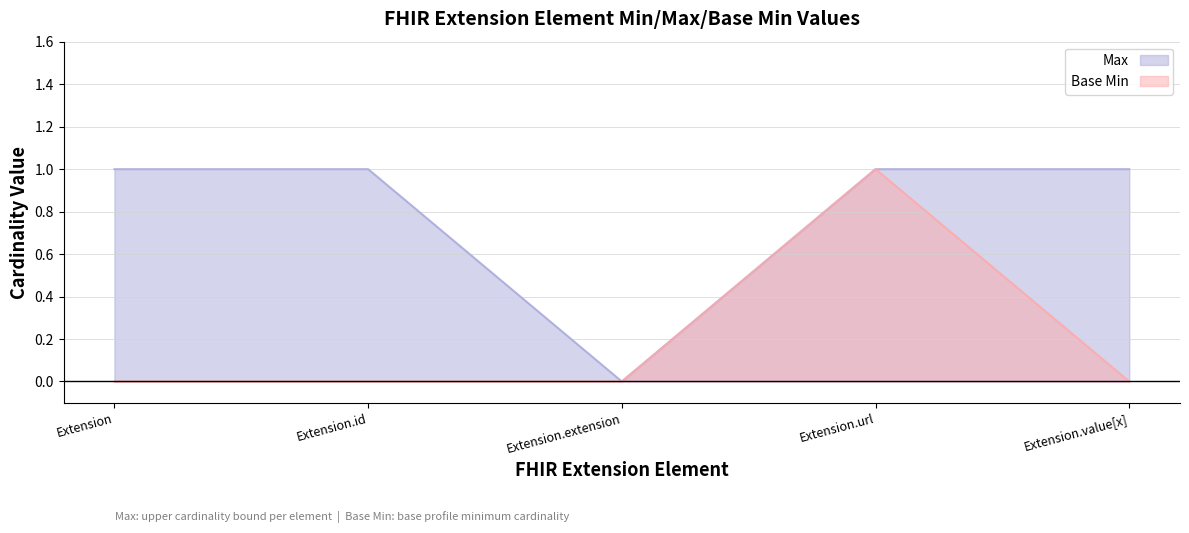

What position from the right is Extension.id?

4